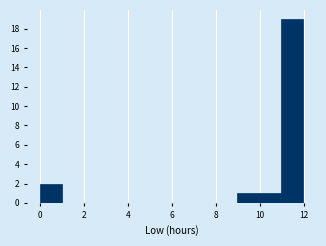

What is the height of the bar covering 9 to 10 on the x-axis? Neither the bar edges nor the heights are printed on the chart, so give them approximately, as read against the axes.

1